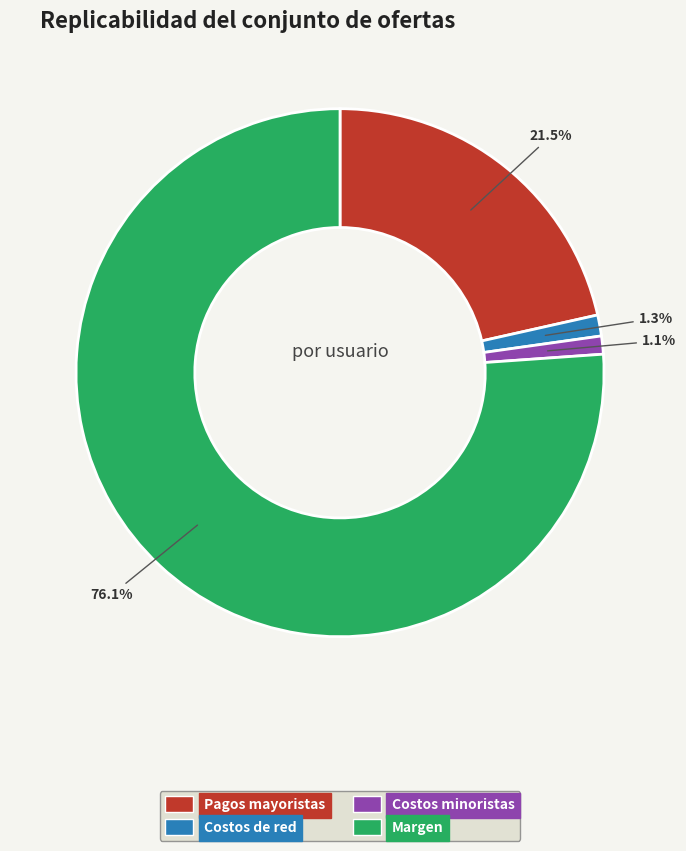

Does any single category account for the majority?

Yes